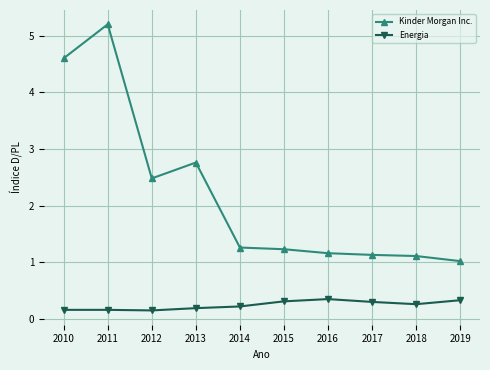

At which label is Kinder Morgan Inc. closest to 3?

2013